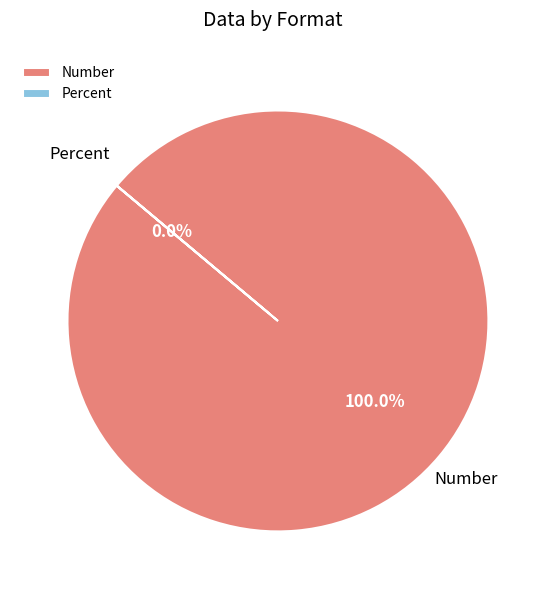

To the nearest percent, what is the combined percentage of Number and Percent?

100%